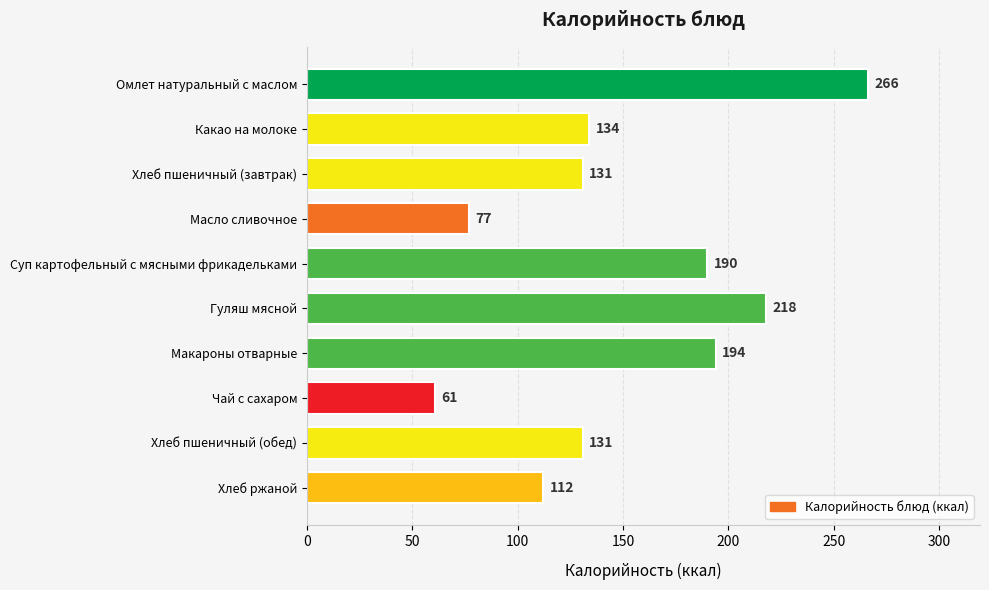

What is the average value?

151.4